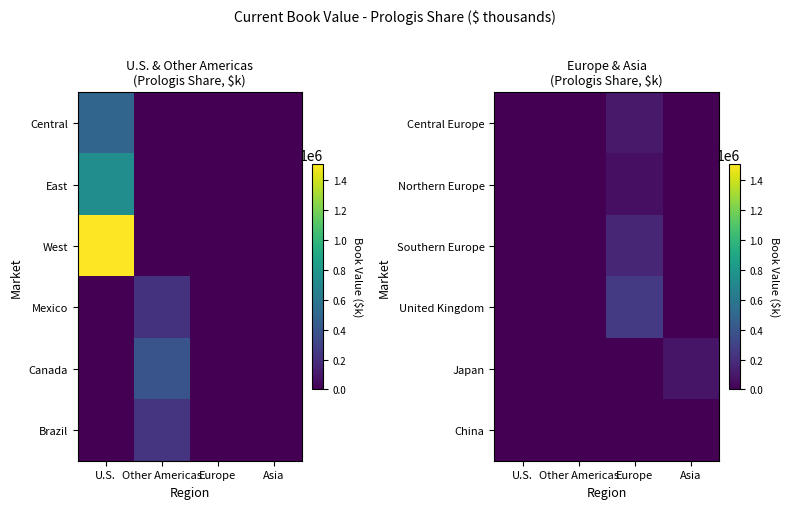

What is the spread (max minus min) of values at Asia?

87106